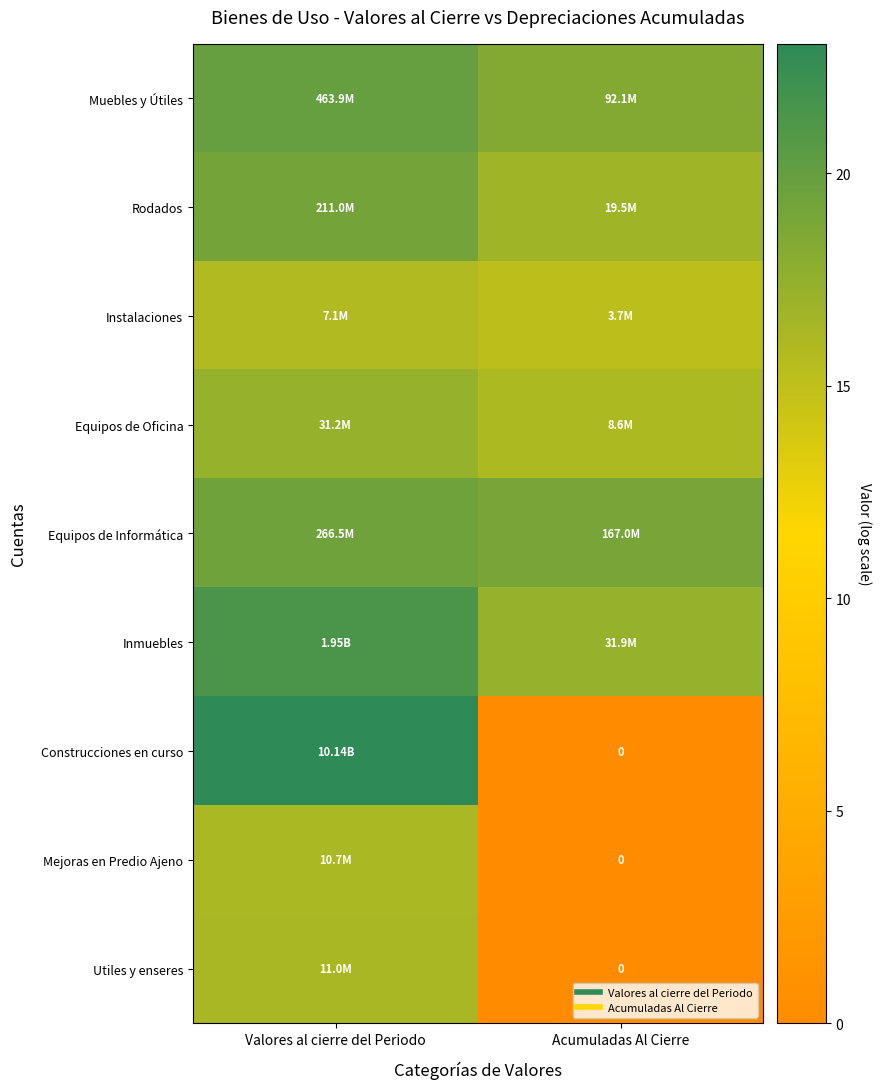

What is the difference between the Construcciones en curso values at Acumuladas Al Cierre and Valores al cierre del Periodo?

23.0